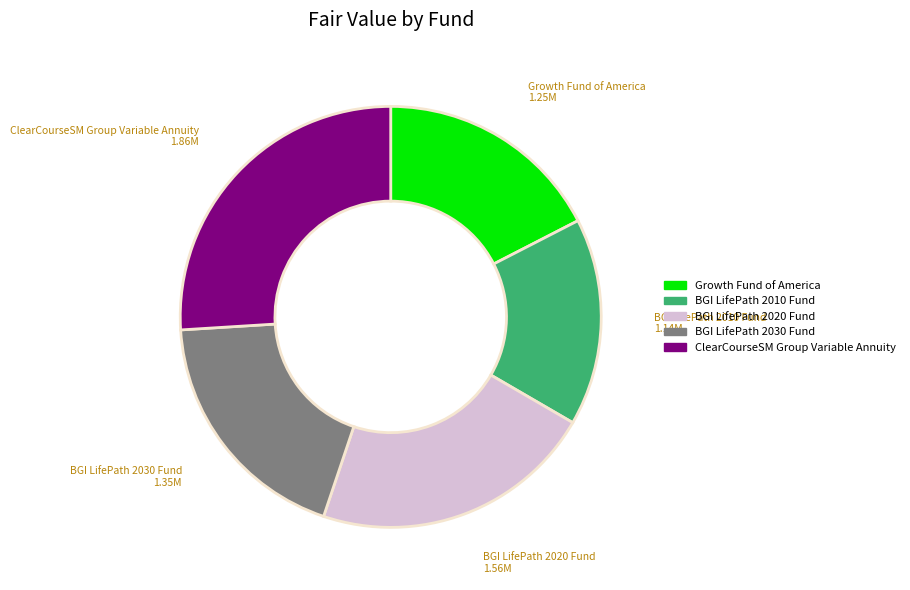

Between BGI LifePath 2010 Fund and BGI LifePath 2030 Fund, which is larger?

BGI LifePath 2030 Fund